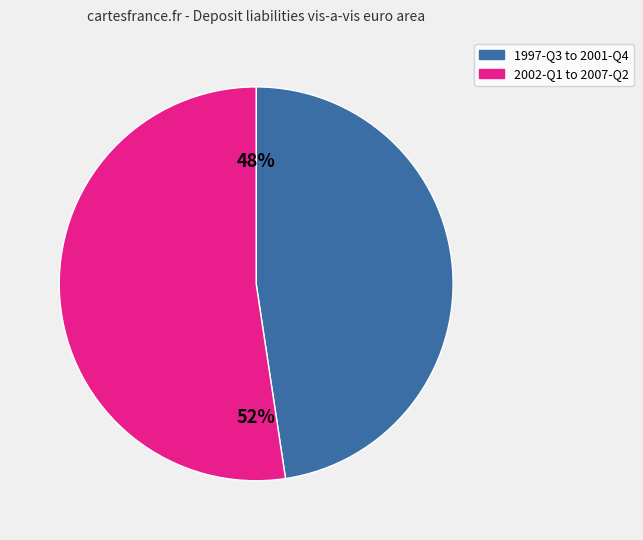

Is there a majority slice in this chart?

Yes